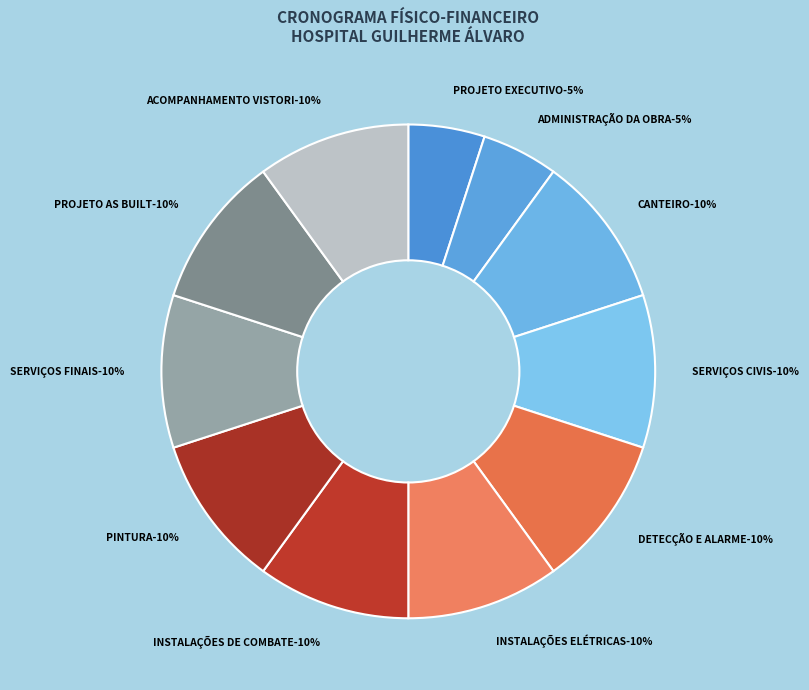

Is CANTEIRO the majority of the pie?

No